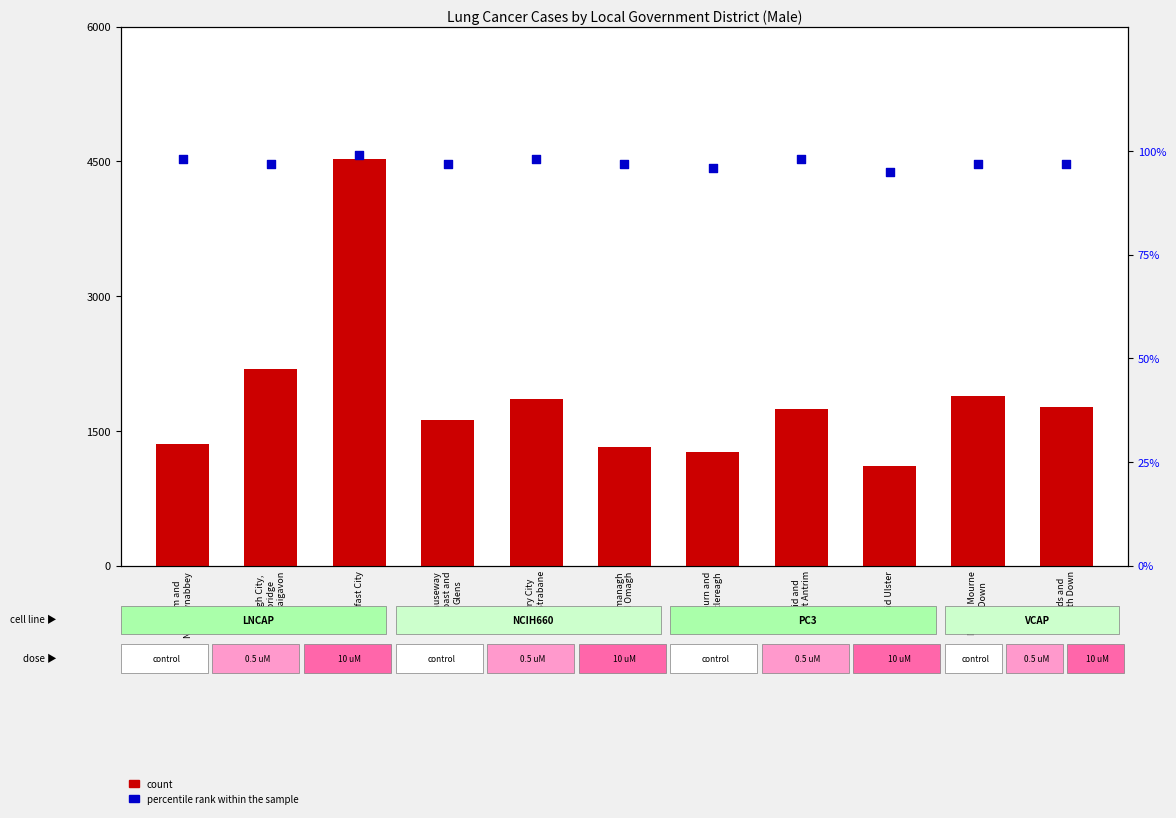

At how many categories does at least one series exceed 84?

11